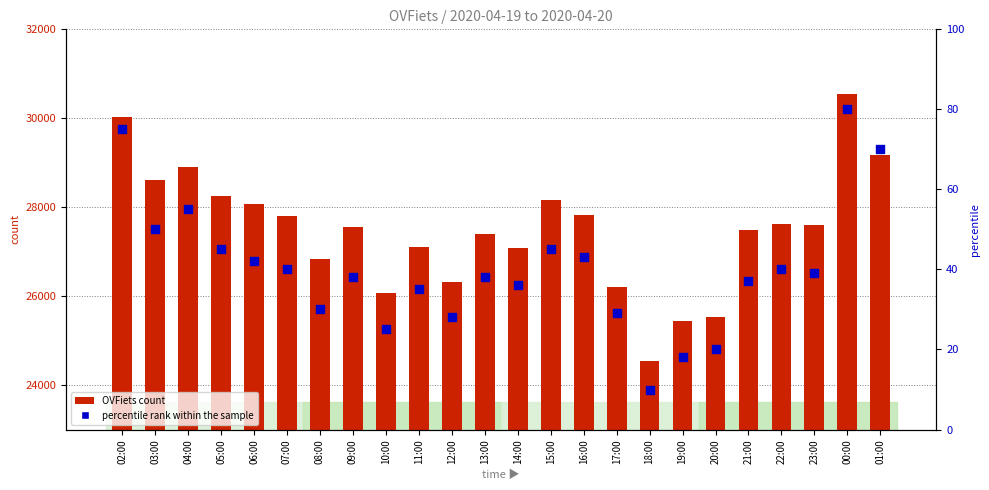

What are all the series names shown in the legend?

OVFiets count, percentile rank within the sample